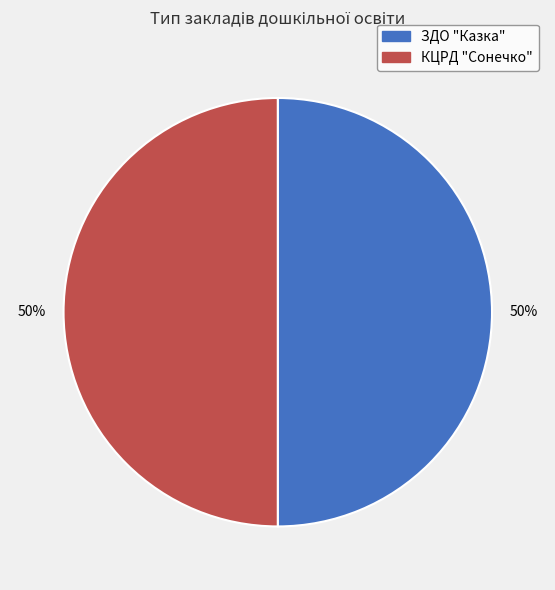

To the nearest percent, what portion does КЦРД "Сонечко" represent?

50%